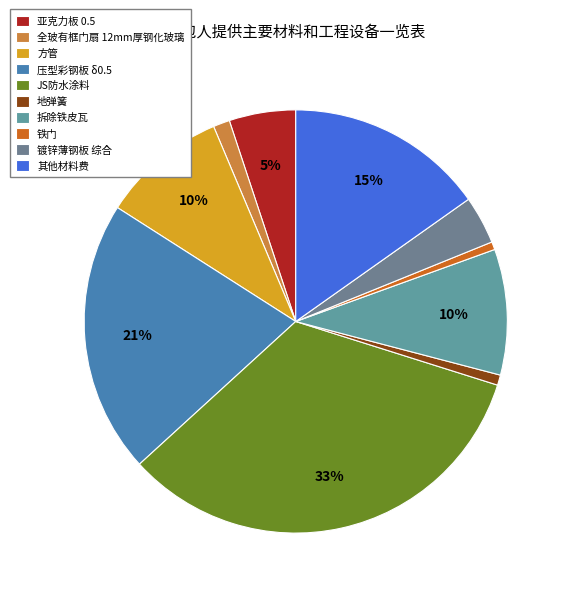

Which category has the biggest portion of the pie?

JS防水涂料